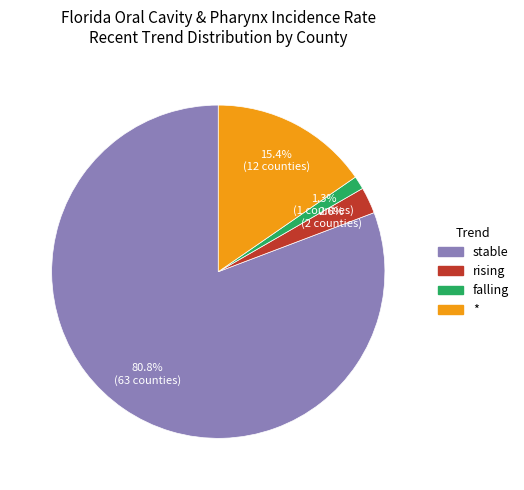

Combined, do falling and stable account for over 50%?

Yes